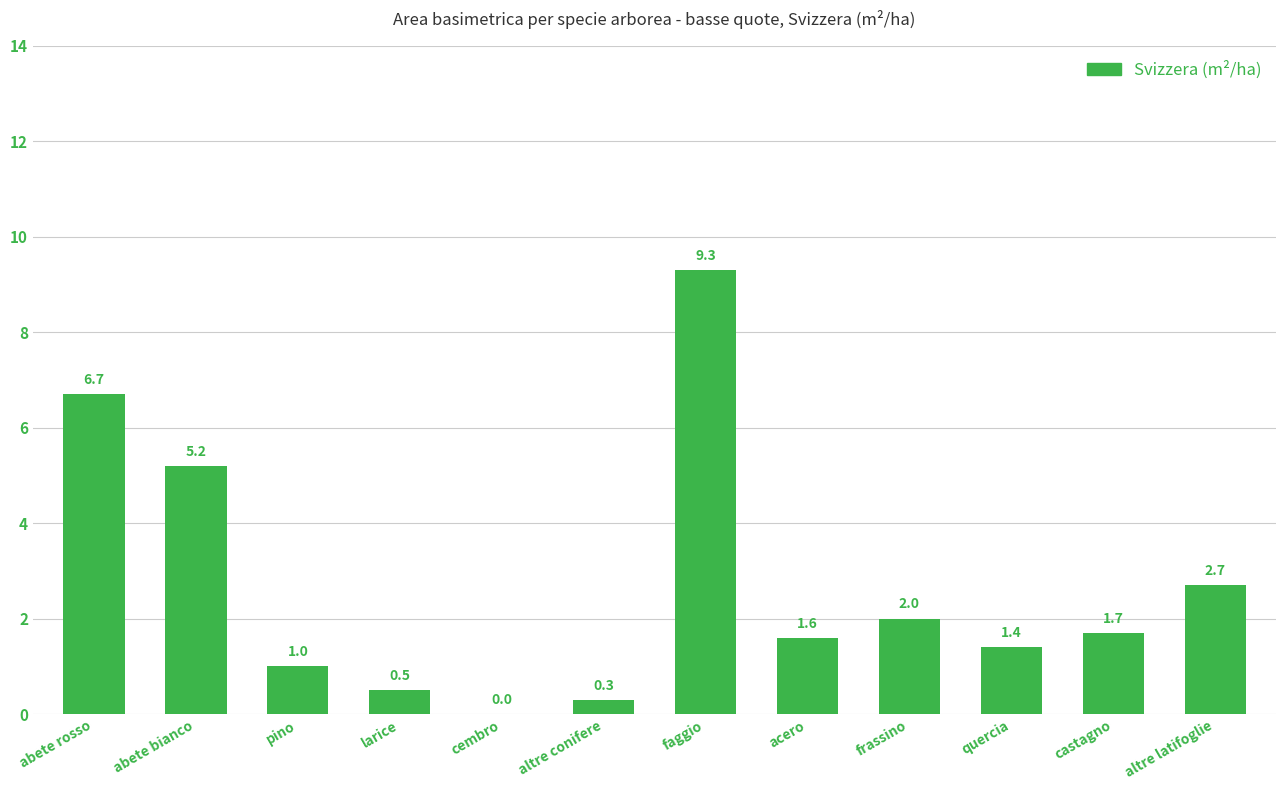

What value does the data have at acero?

1.6